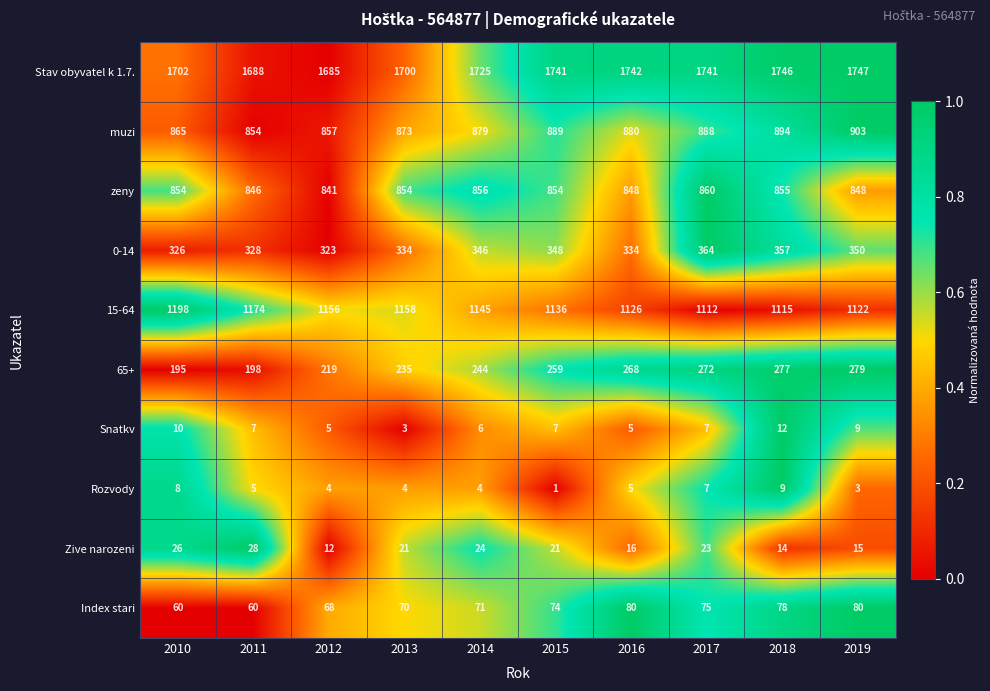

How many values in the Rozvody series are below 5?

5